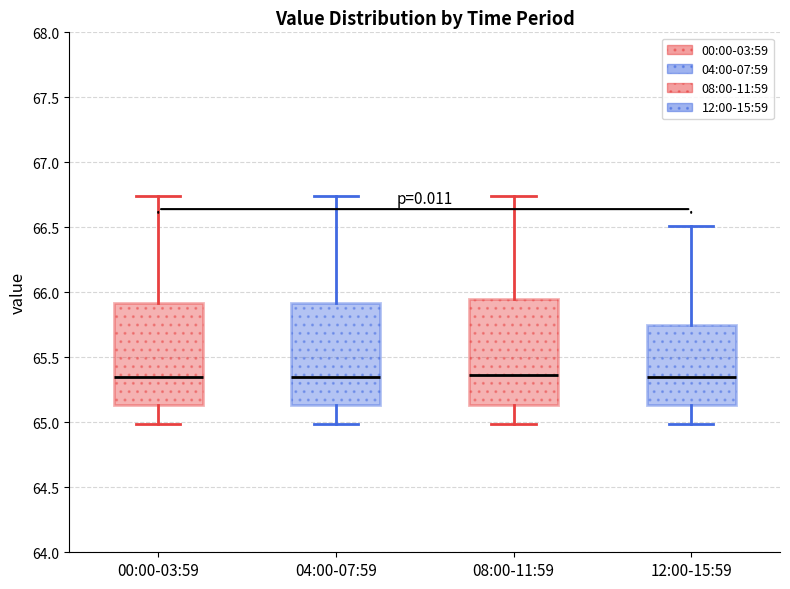

Reading left to right, transcribe this box plot: for each box, give where its median line is, the range the box spans, and where its two whiskers end, as read against the y-axis. The values are not printed on the chart, so give them approximately, as read against the axis.

00:00-03:59: median 65.35, box 65.15 to 65.90, whiskers 65.00 to 66.75
04:00-07:59: median 65.35, box 65.15 to 65.90, whiskers 65.00 to 66.75
08:00-11:59: median 65.35, box 65.15 to 65.95, whiskers 65.00 to 66.75
12:00-15:59: median 65.35, box 65.15 to 65.75, whiskers 65.00 to 66.50